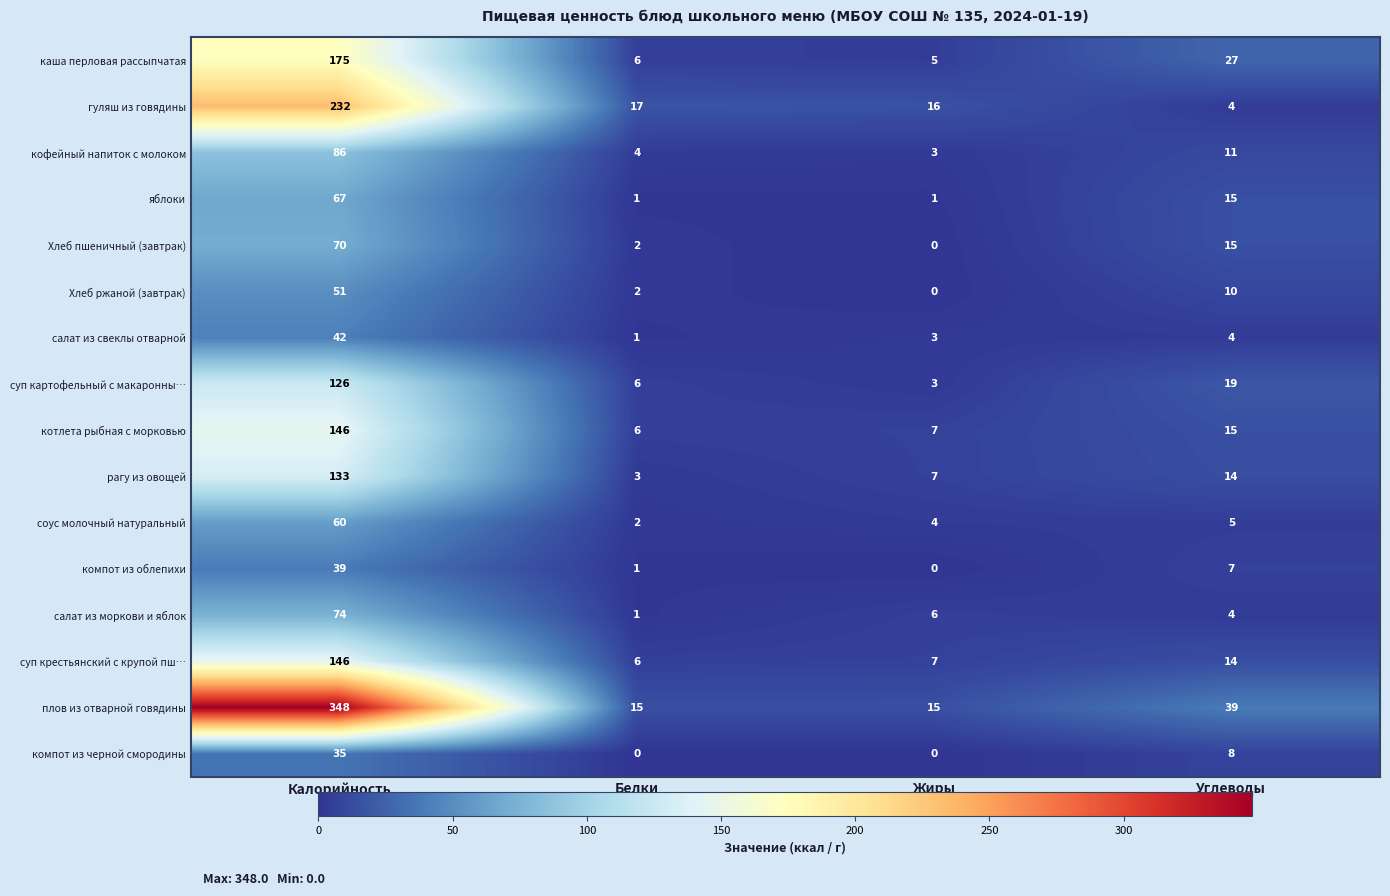

What is the total value across all series at Углеводы?

211